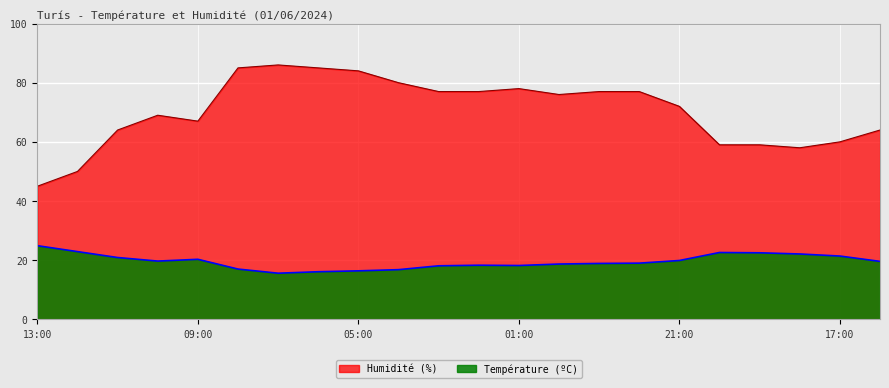

What is the sum of the Humidité (%) values at 05:00 and 13:00?

129.0